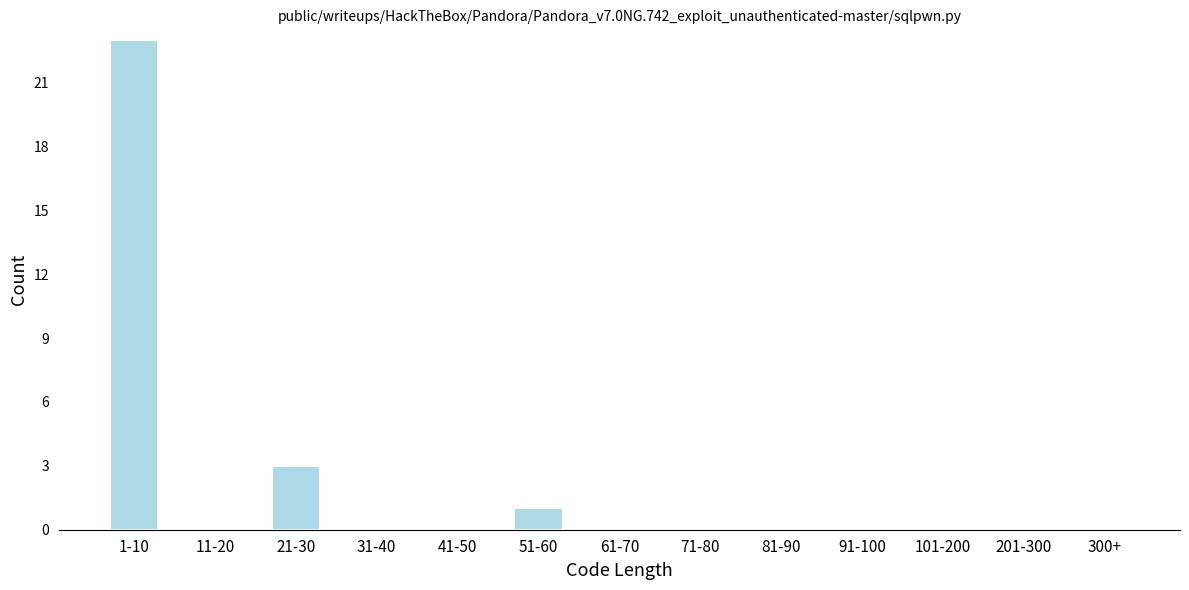

Reading left to right, transcribe all the data shown in this chart.

1-10=23	11-20=0	21-30=3	31-40=0	41-50=0	51-60=1	61-70=0	71-80=0	81-90=0	91-100=0	101-200=0	201-300=0	300+=0